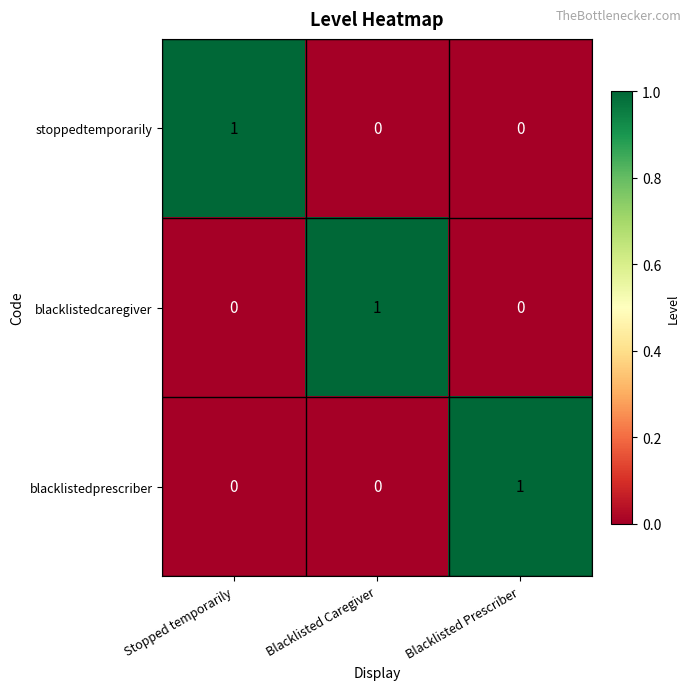

Reading left to right, what are all the values shown in this chart?

stoppedtemporarily: Stopped temporarily=1	Blacklisted Caregiver=0	Blacklisted Prescriber=0
blacklistedcaregiver: Stopped temporarily=0	Blacklisted Caregiver=1	Blacklisted Prescriber=0
blacklistedprescriber: Stopped temporarily=0	Blacklisted Caregiver=0	Blacklisted Prescriber=1